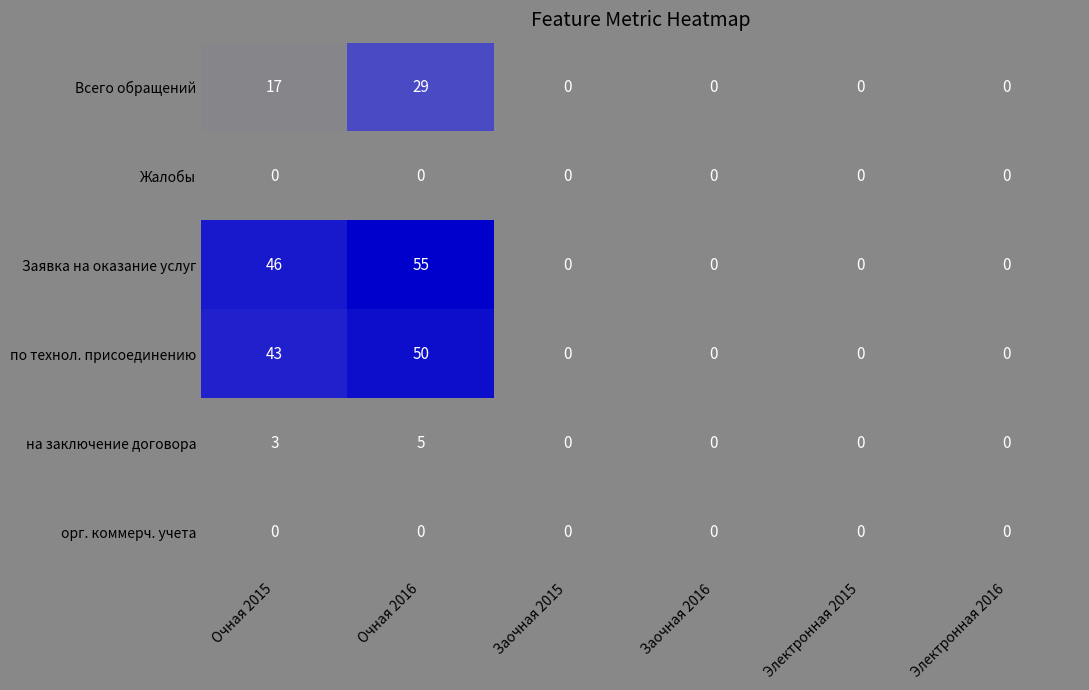

True or false: Всего обращений has a value of 17 at Очная 2015.

True